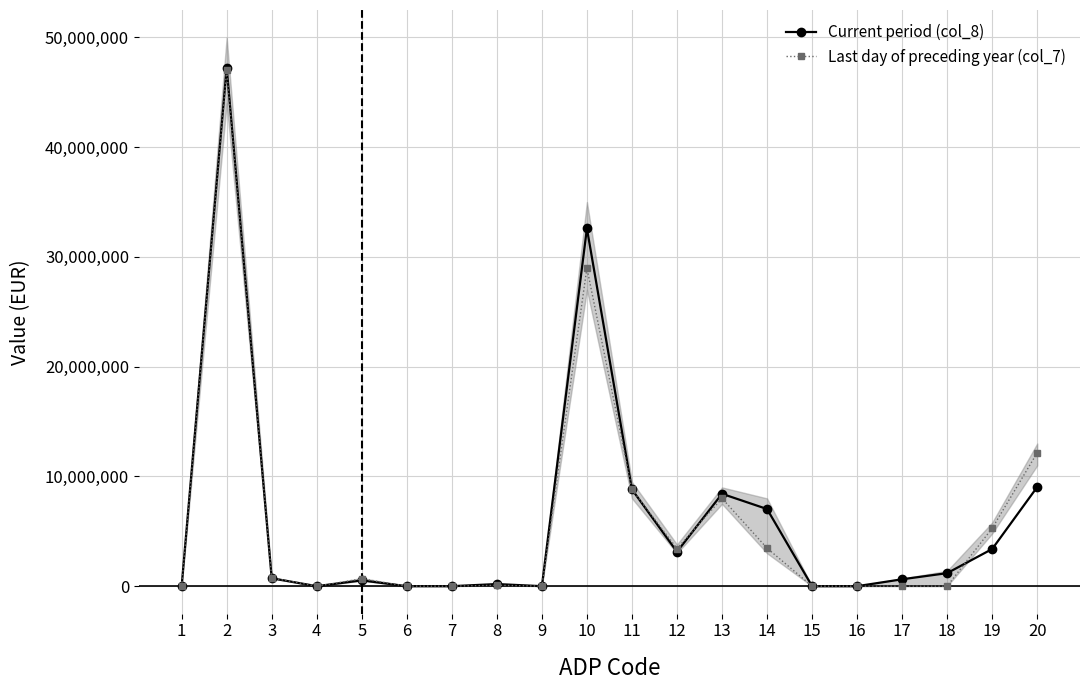

Reading right to left, list all the values displayed in this chart.

Current period (col_8): 20=9036436	19=3387470	18=1187348	17=628046	16=0	15=0	14=7029717	13=8416576	12=3131432	11=8814604	10=32595192	9=0	8=193084	7=0	6=0	5=527673	4=0	3=720756	2=47254592	1=0
Last day of preceding year (col_7): 20=12160016	19=5279285	18=0	17=0	16=0	15=0	14=3466554	13=8003300	12=3423317	11=8814604	10=28987060	9=0	8=86688	7=0	6=0	5=669067	4=0	3=755755	2=47026569	1=0